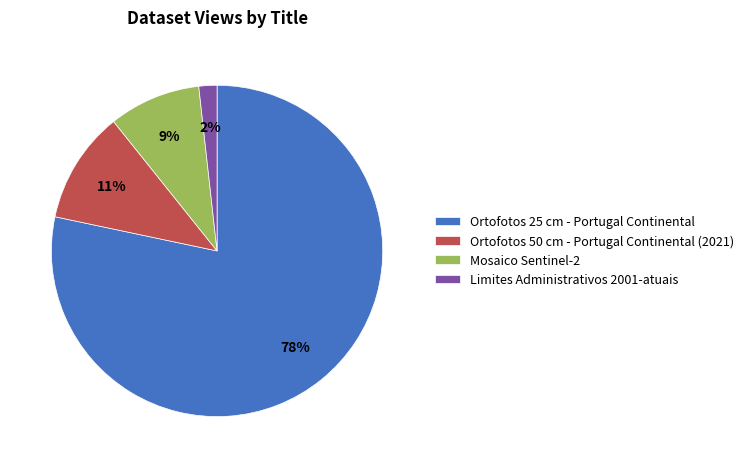

How many slices are in this pie chart?

4